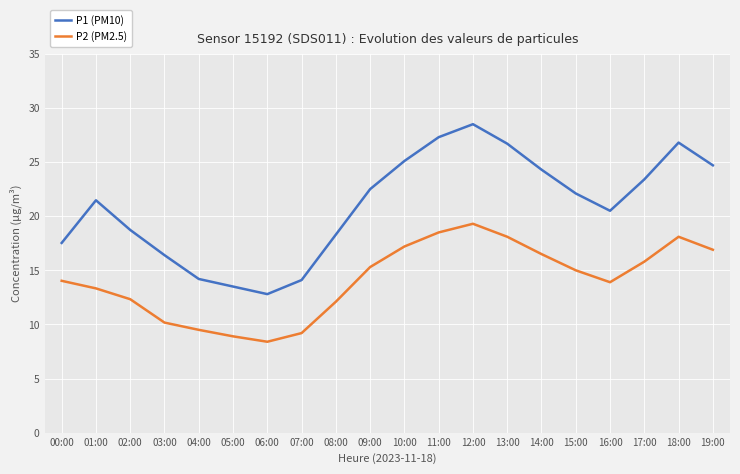

How many lines are shown in the chart?

2